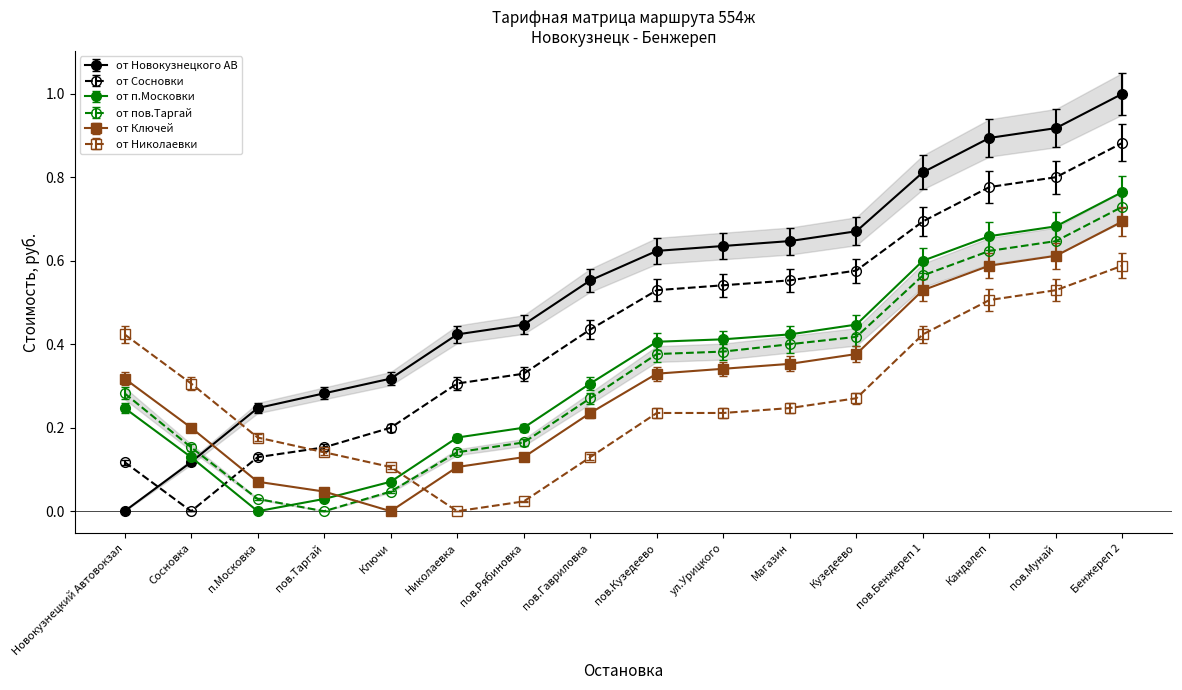

How many data points in от Николаевки are above 0?

15